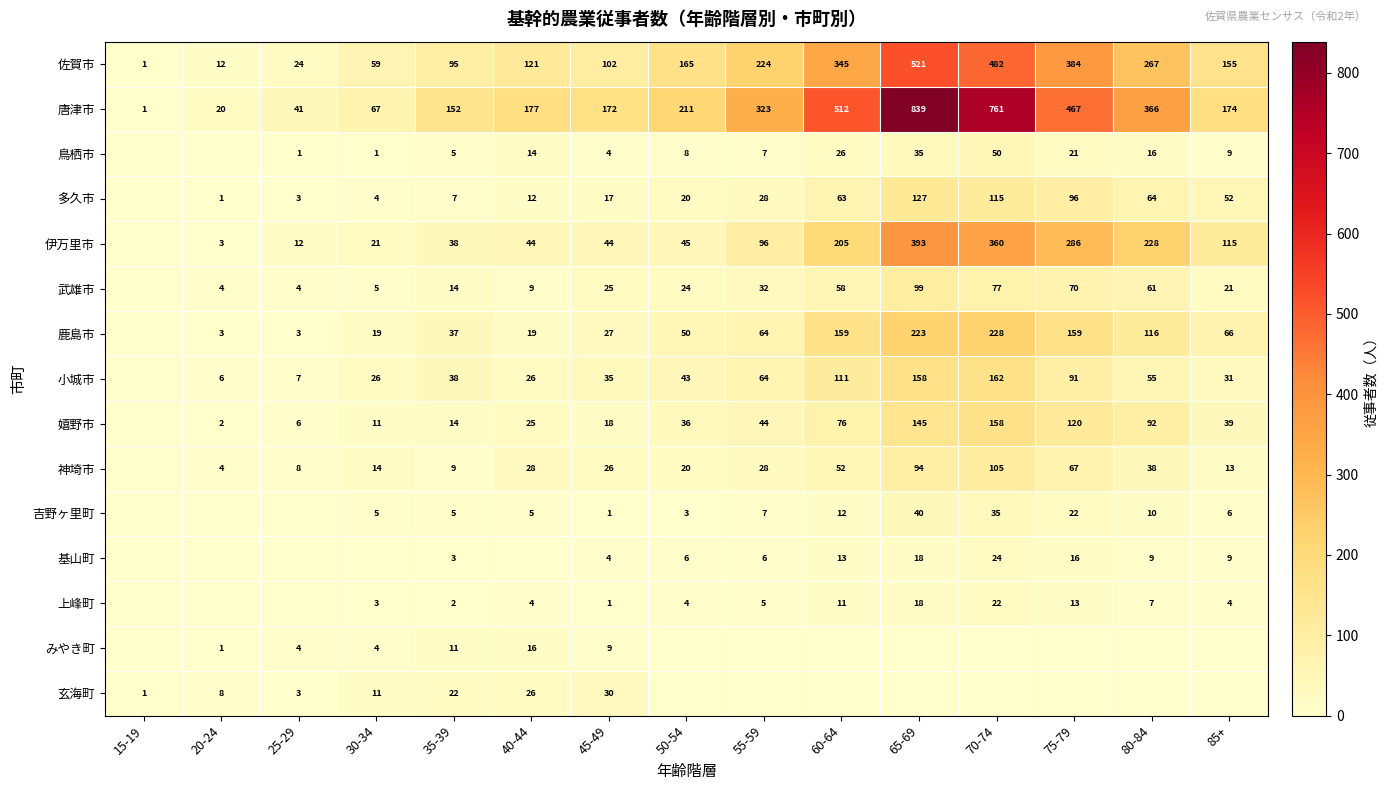

At how many categories does at least one series exceed 161?

10